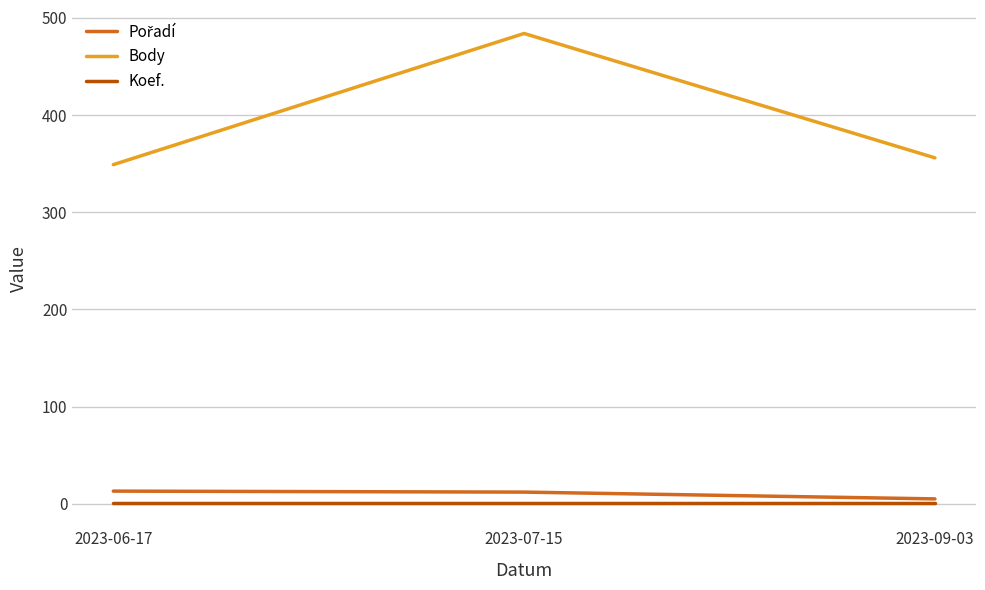

Rank the categories by Body value from highest to lowest.

2023-07-15, 2023-09-03, 2023-06-17